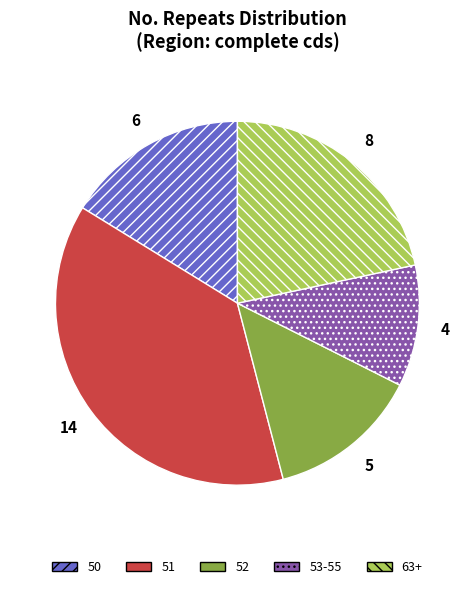

The 63+ slice represents 22% of the pie. True or false?

True